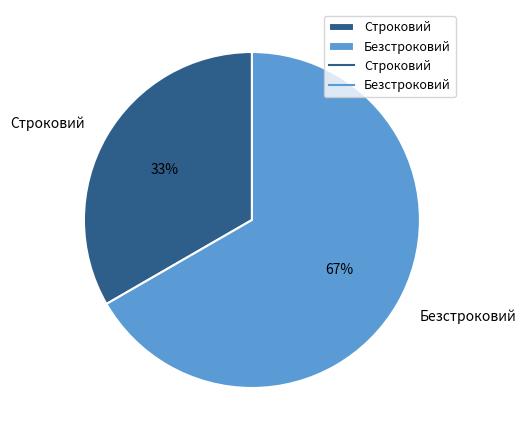

Combined, do Строковий and Безстроковий account for over 50%?

Yes